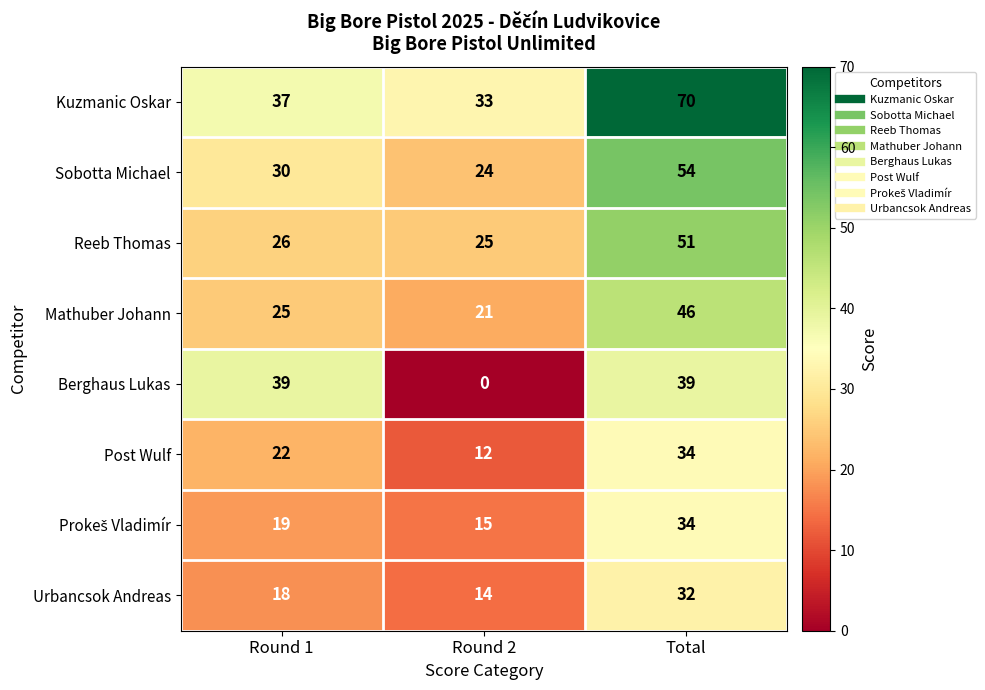

The Urbancsok Andreas series shows 53 at Total. True or false?

False